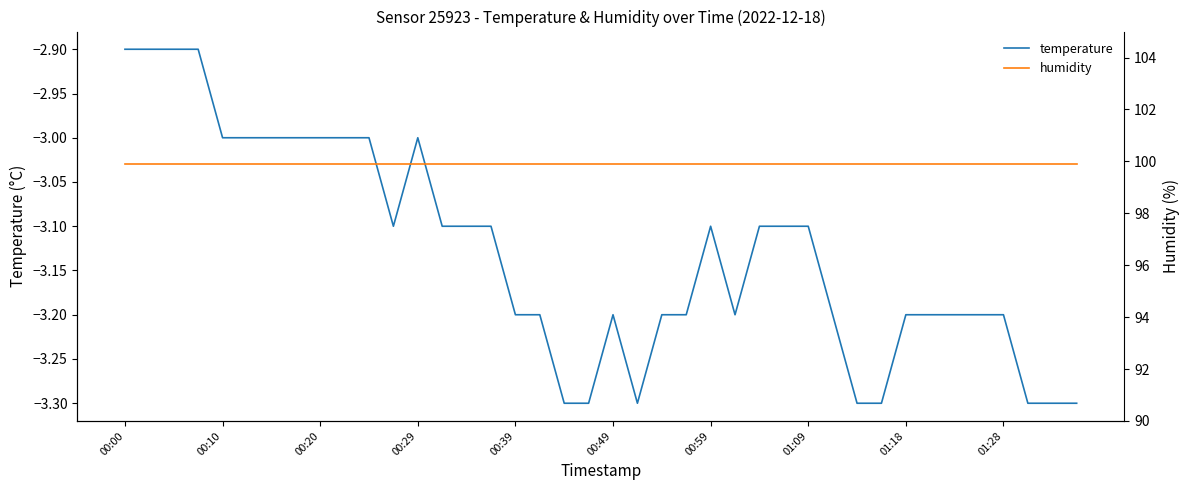

At which label does temperature first exceed -3?

00:00